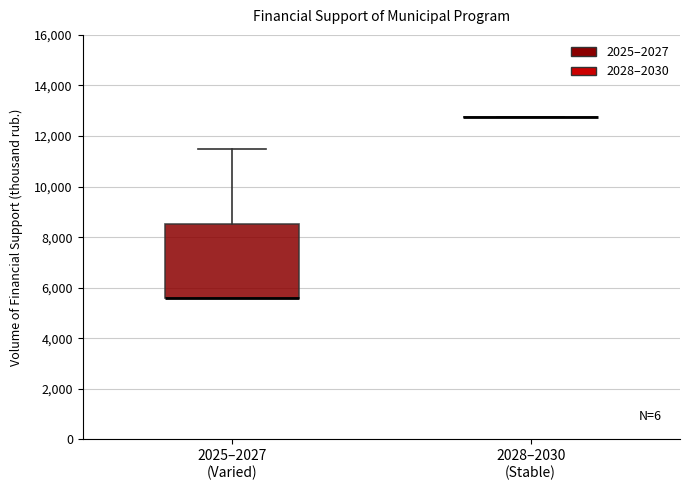

Reading left to right, read every box against the y-axis: the position of its median line, the range the box covers, and the ends of its whiskers. The values are not printed on the chart, so give them approximately, as read against the axis.

2025–2027 (Varied): median 5600 (drawn on the box's lower edge), box 5600 to 8600, whiskers 5600 to 11400
2028–2030 (Stable): box collapsed to a line at 12800, whiskers 12800 to 12800